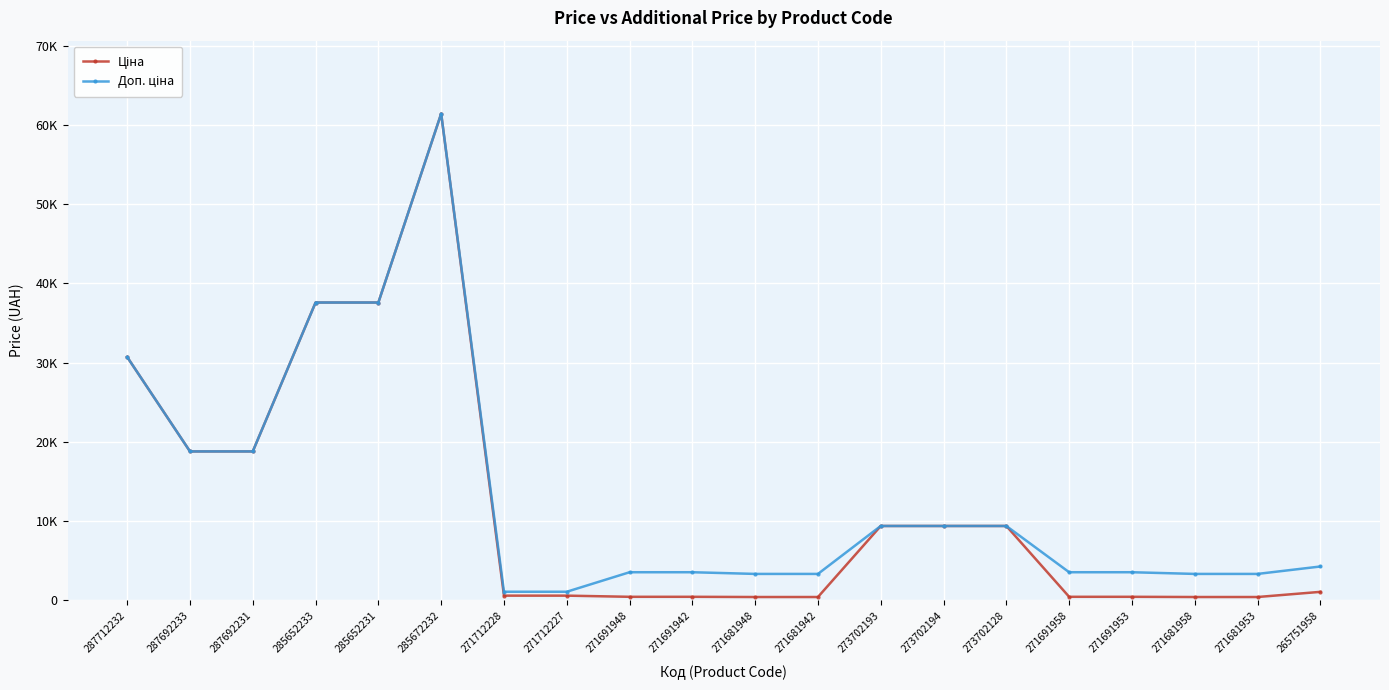

At which category is the sum across all series the highest?

285672232